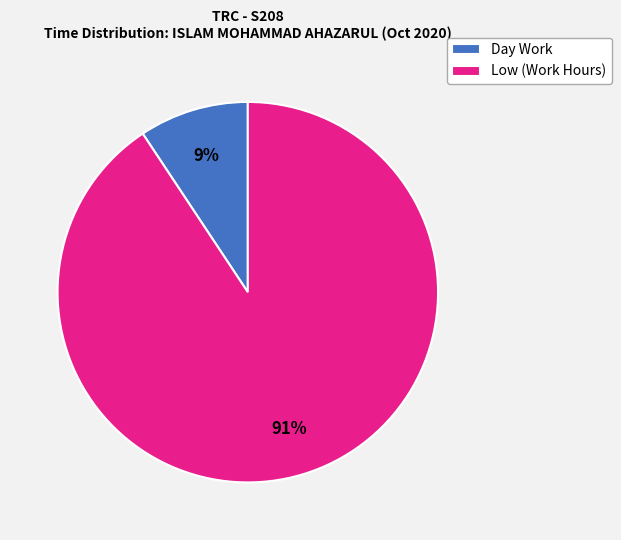

How many segments does this pie chart have?

2